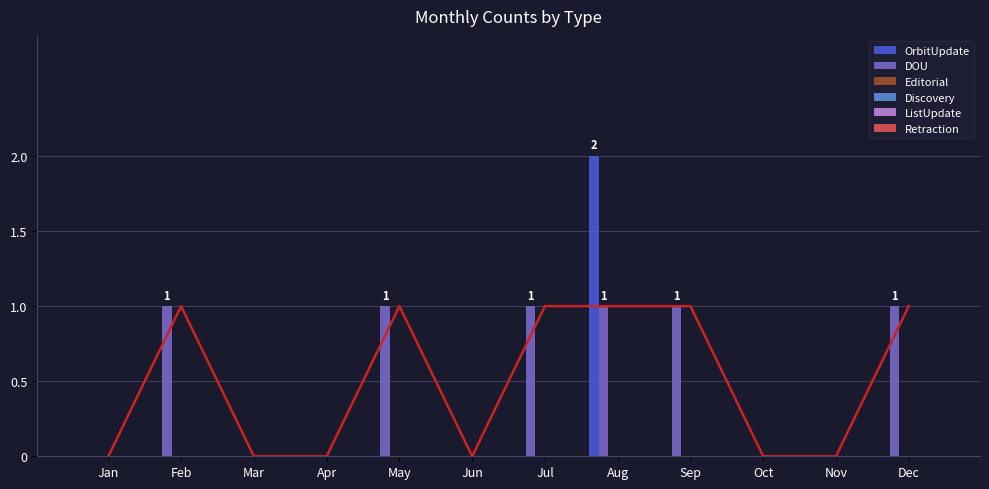

Does the chart contain any negative values?

No